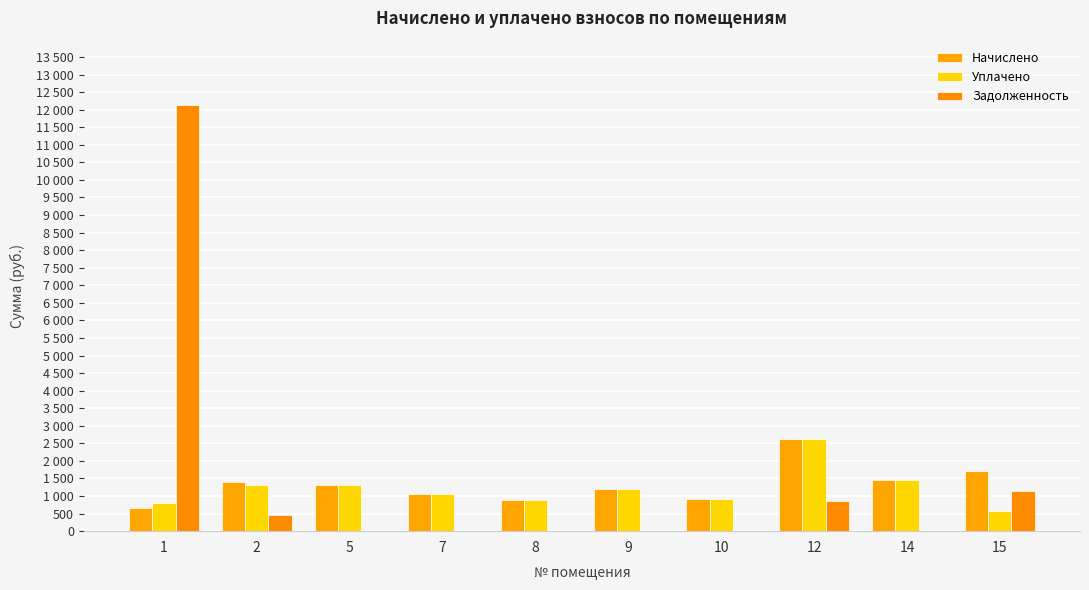

At which category does the chart reach its peak across all series?

1